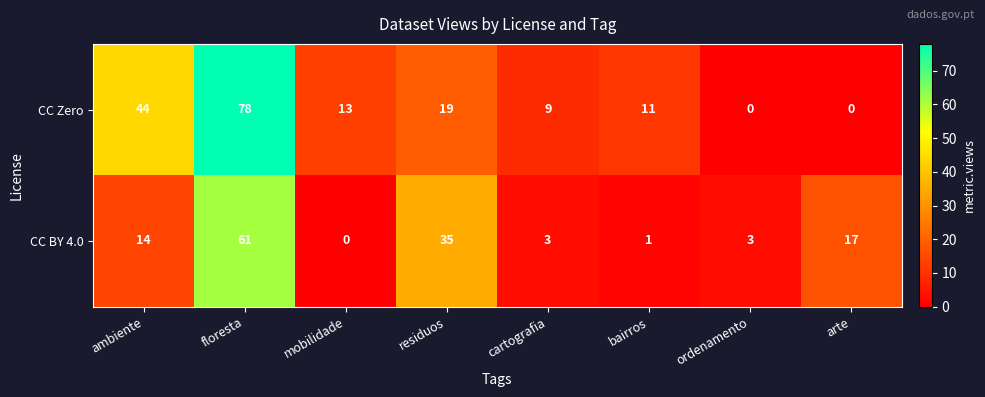

What is the total value across all series at residuos?

54